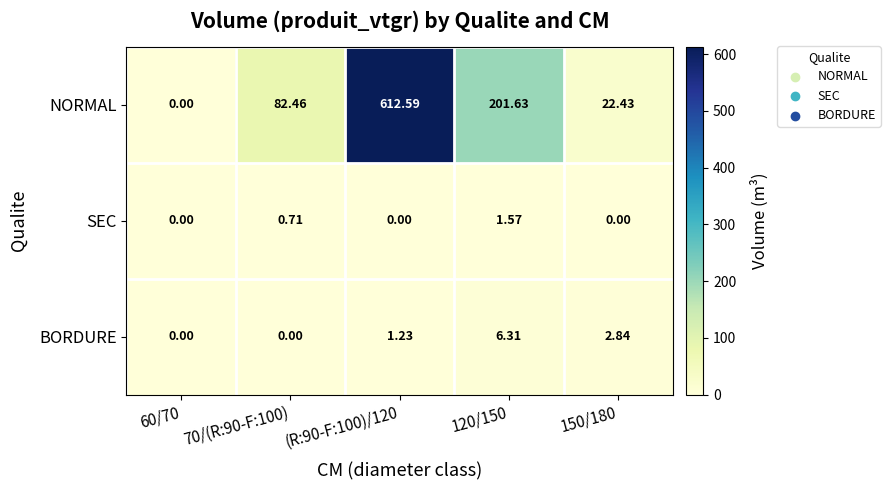

How many positive values does the NORMAL series have?

4